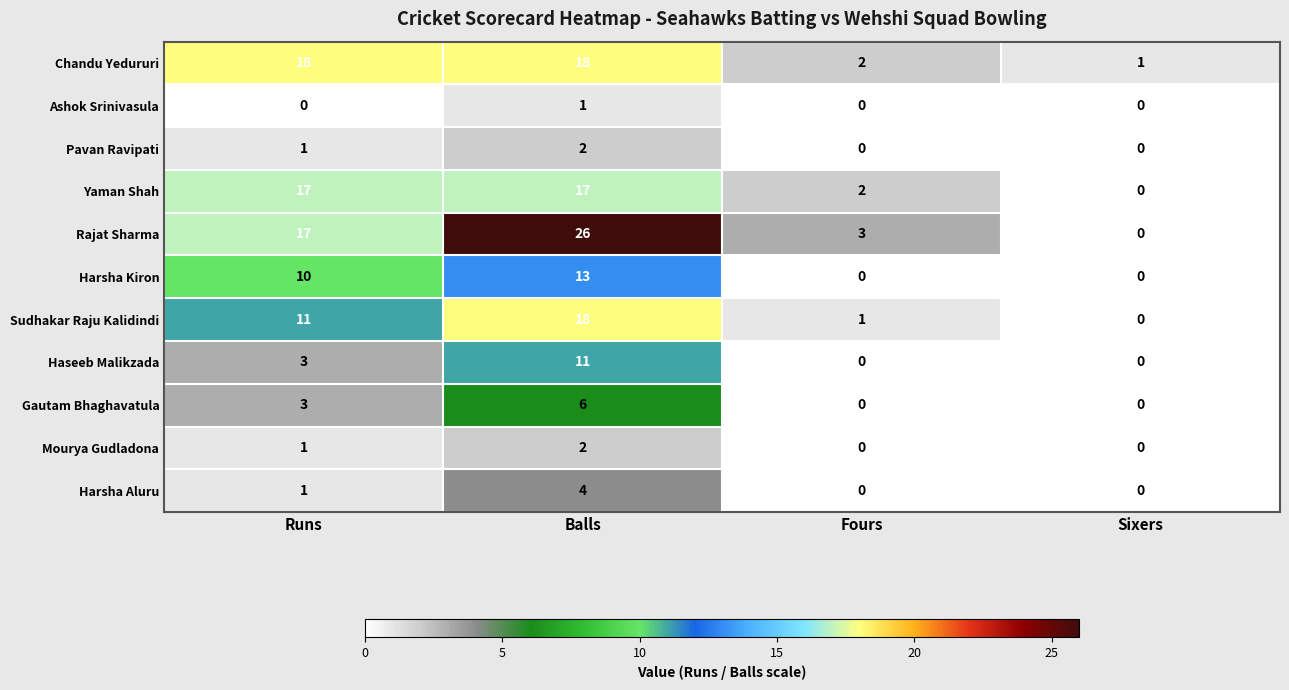

Which series has the largest total across all categories?

Rajat Sharma